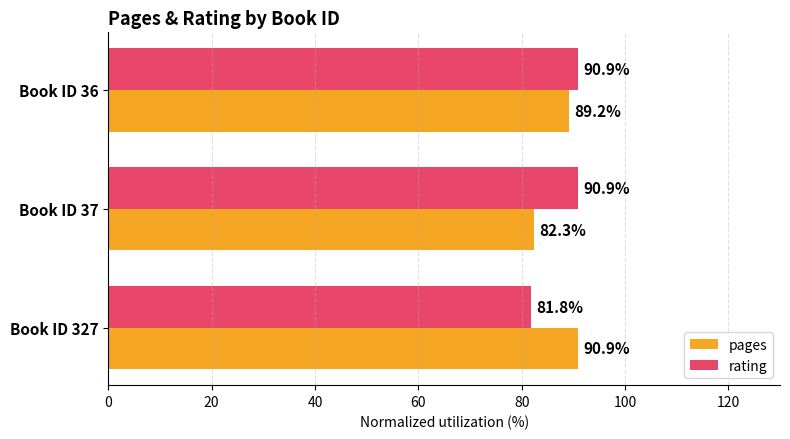

At which label is rating closest to 86?

Book ID 327